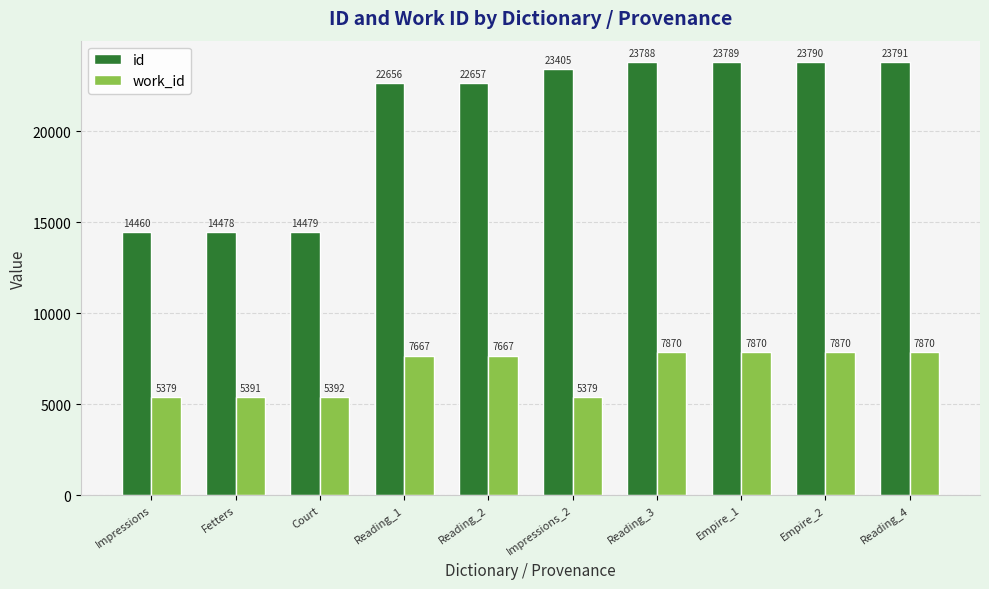

At Court, list the series in order from smallest to largest.

work_id, id